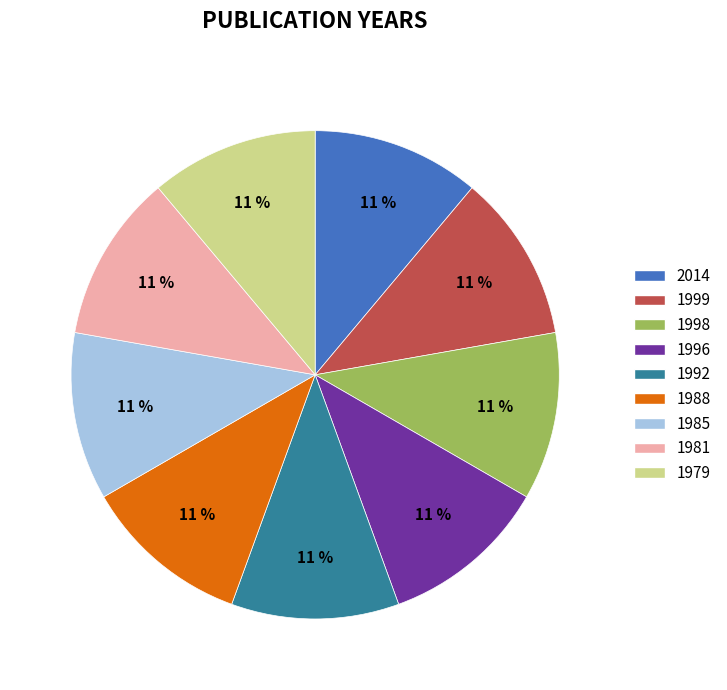

What percentage is the 1981 slice, to the nearest percent?

11%